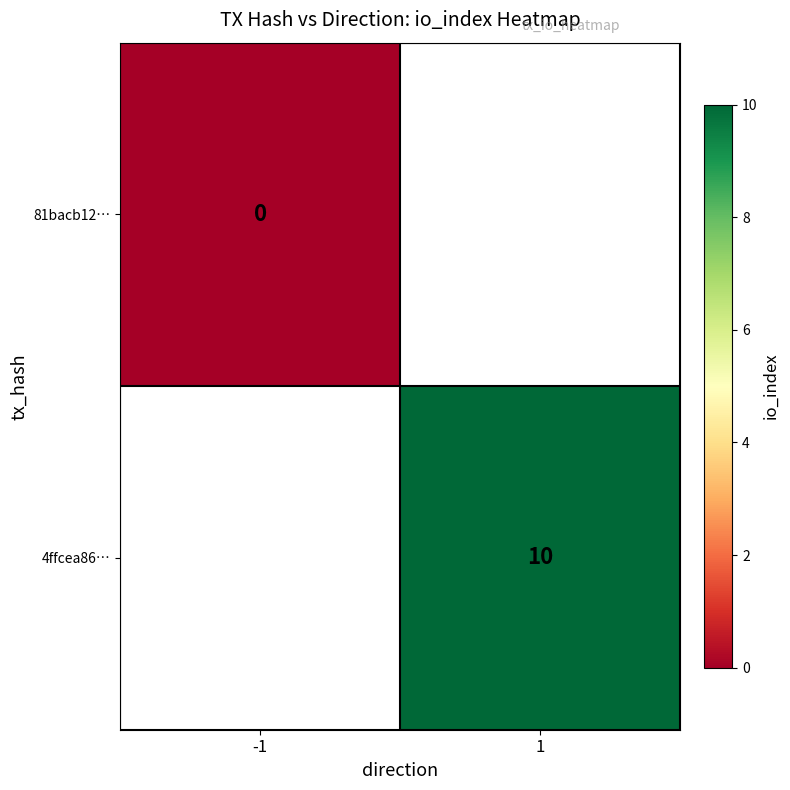

Is the value of 81bacb12… at -1 greater than the value of 4ffcea86… at 1?

No